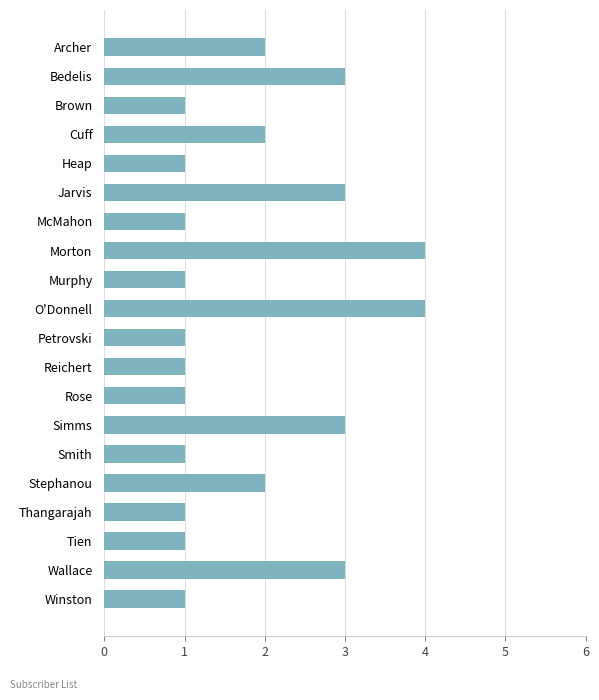

Which has a higher value, O'Donnell or Stephanou?

O'Donnell